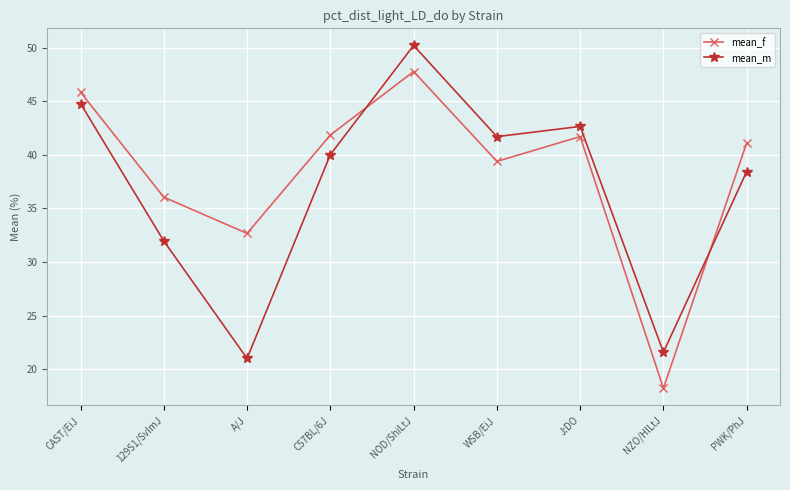

What are all the series names shown in the legend?

mean_f, mean_m